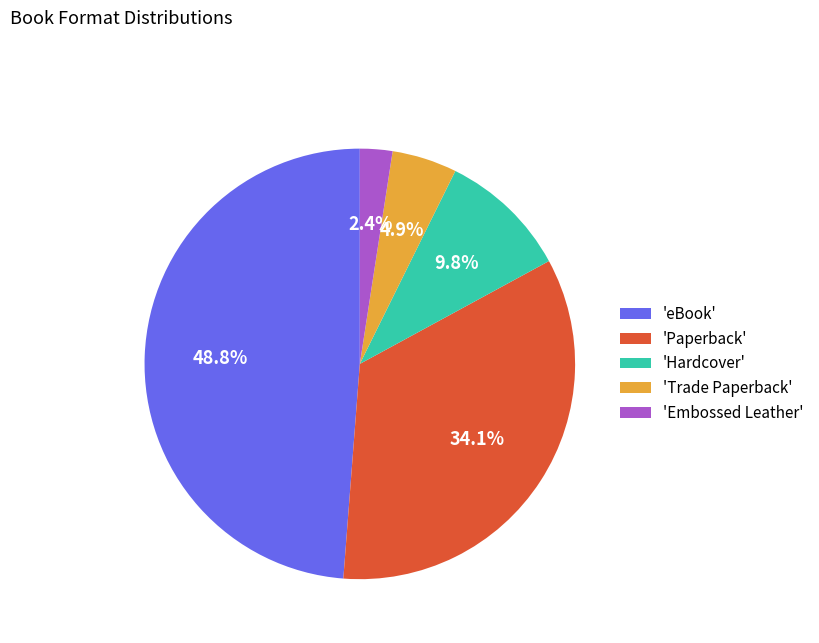

Is there any slice that represents more than half of the pie?

No